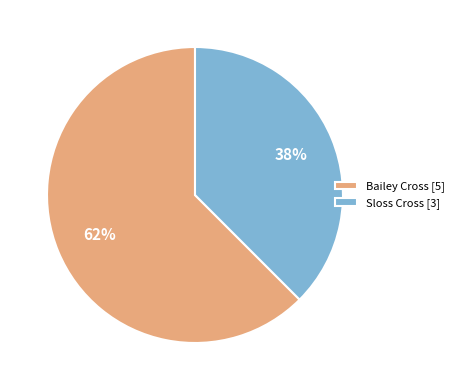

The Sloss Cross slice represents 38% of the pie. True or false?

True